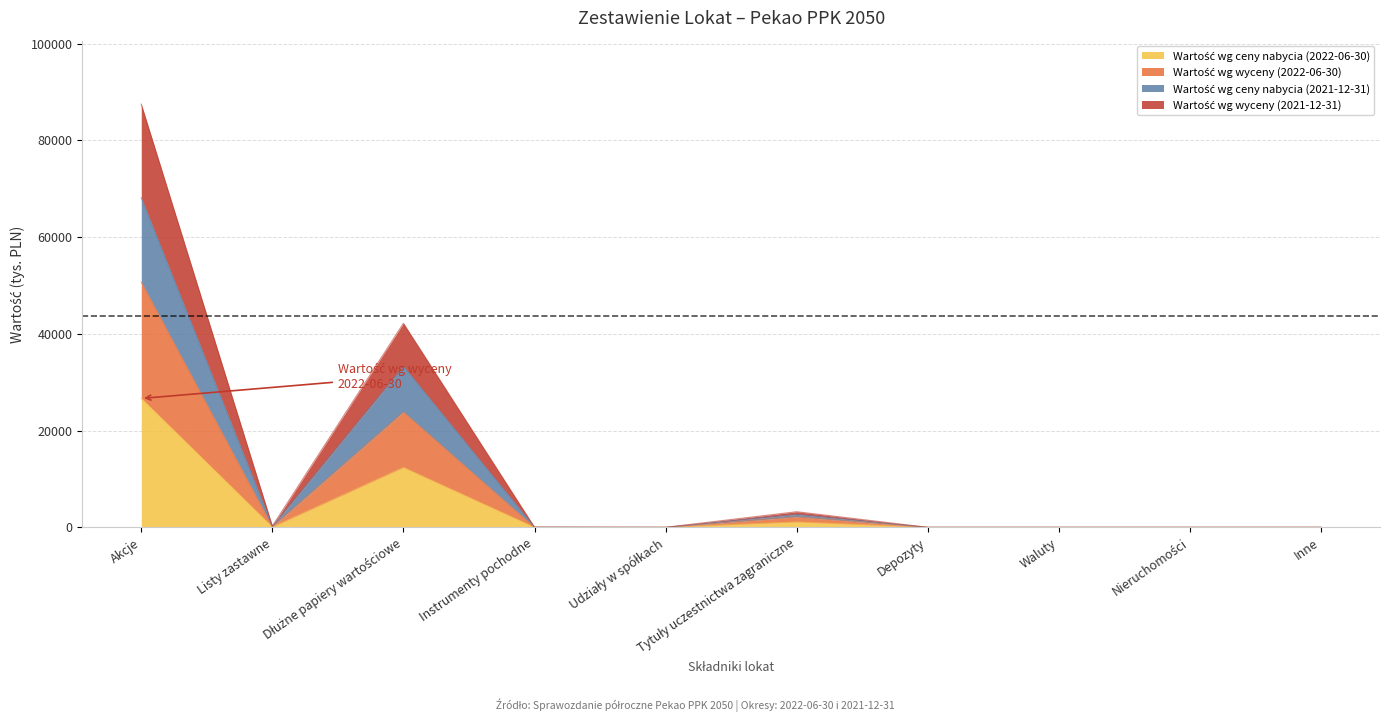

Which series has the widest spread of values?

Wartość wg wyceny (2021-12-31)